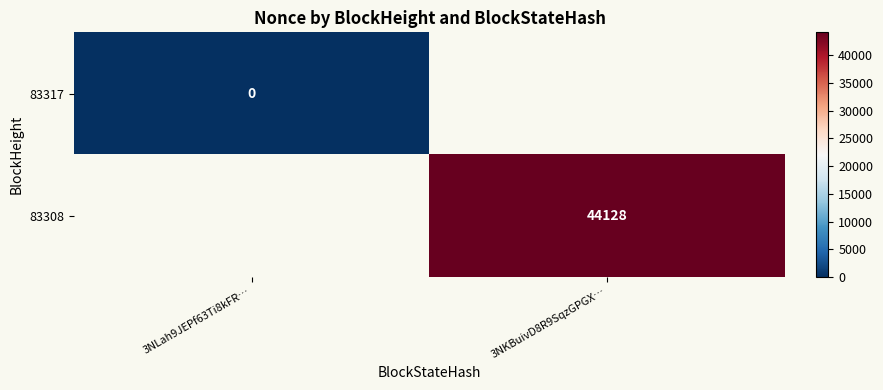

The 83308 series shows 71363 at 3NKBuivD8R9SqzGPGX…. True or false?

False